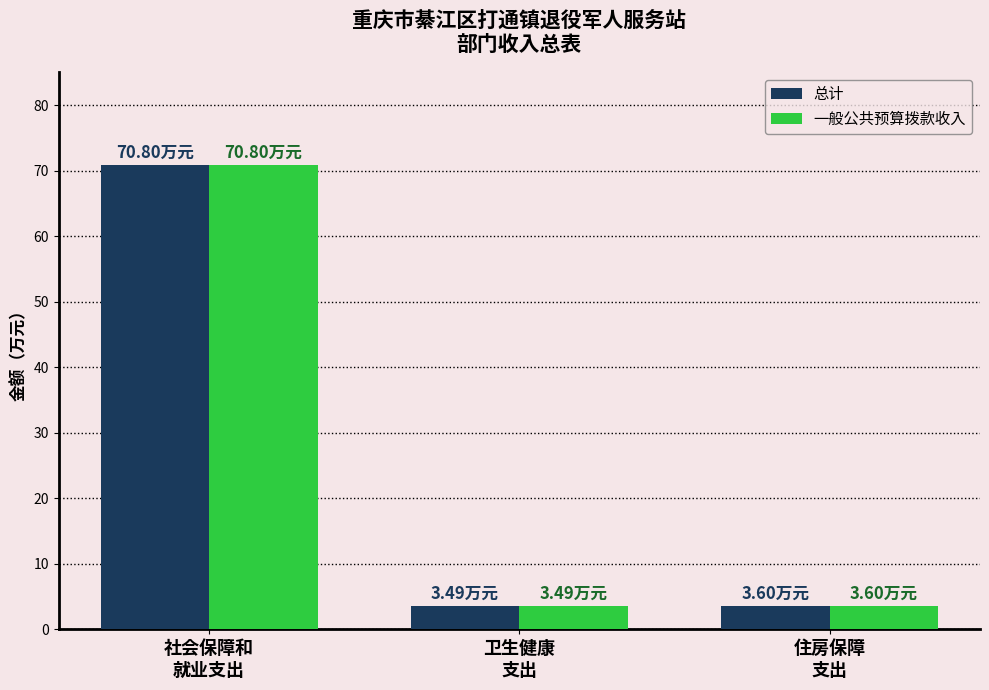

What is the sum of the 一般公共预算拨款收入 values at 社会保障和
就业支出 and 卫生健康
支出?

74.3